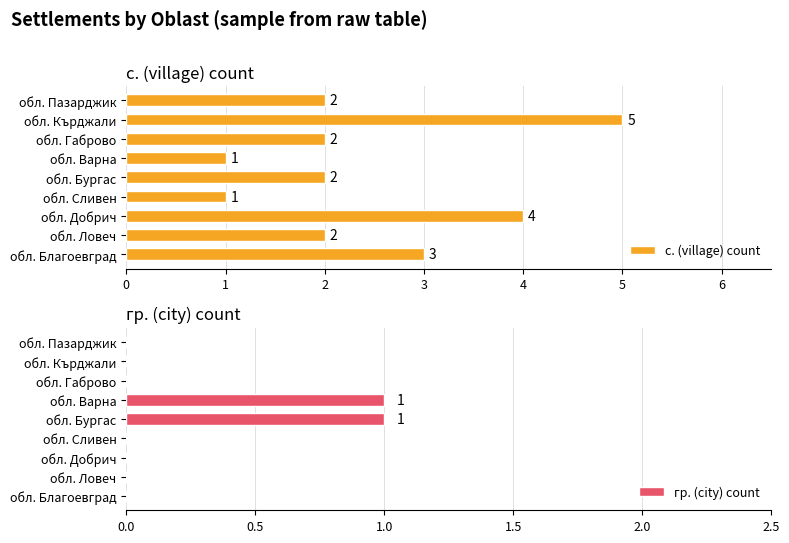

What is the sum of the с. (village) count values at обл. Бургас and обл. Добрич?

6